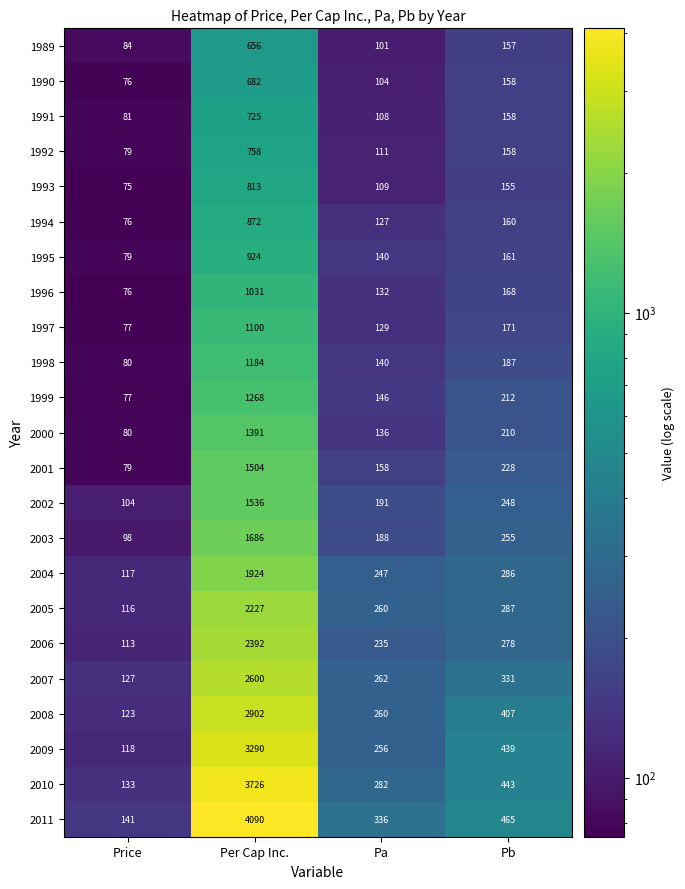

The 2002 series shows 1536 at Per Cap Inc.. True or false?

True